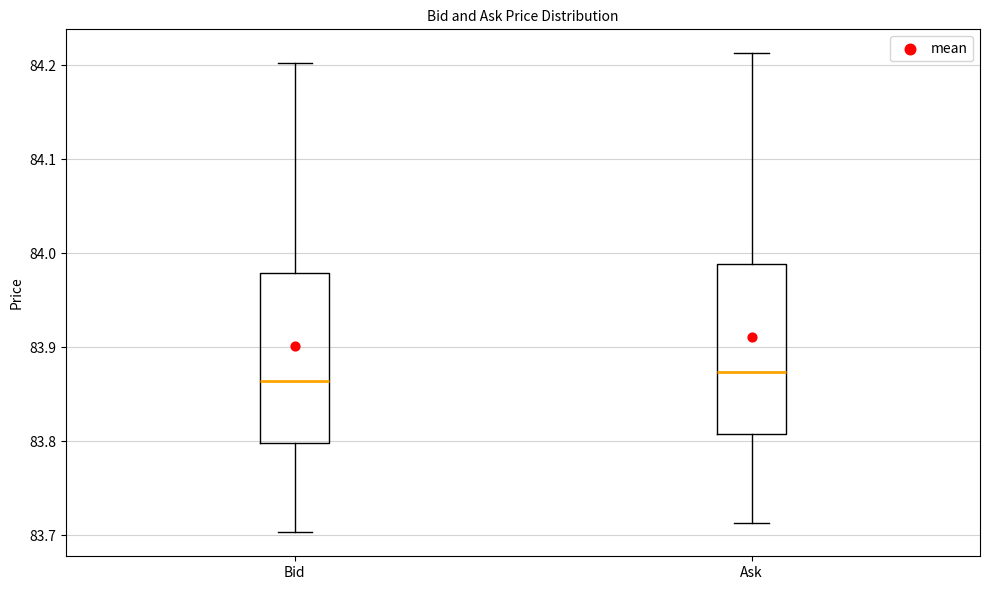

Where does the lower whisker of the box for Ask end on the y-axis? The values are not printed on the chart, so give them approximately, as read against the axis.

83.71